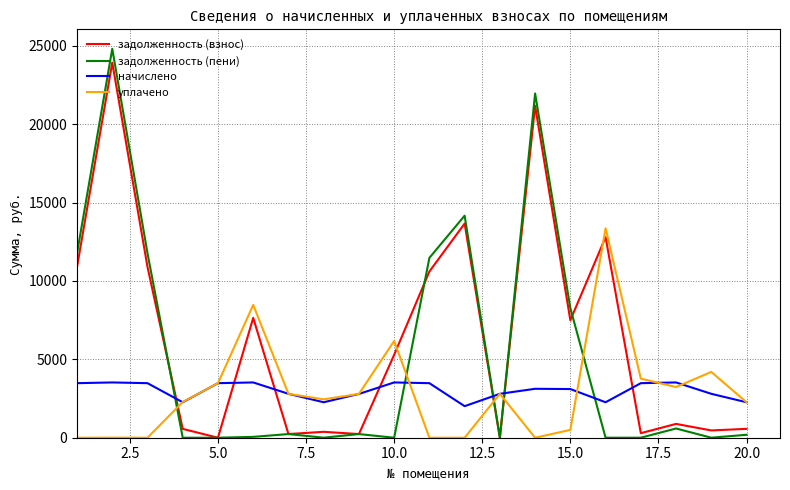

Which series has the widest spread of values?

задолженность (пени)